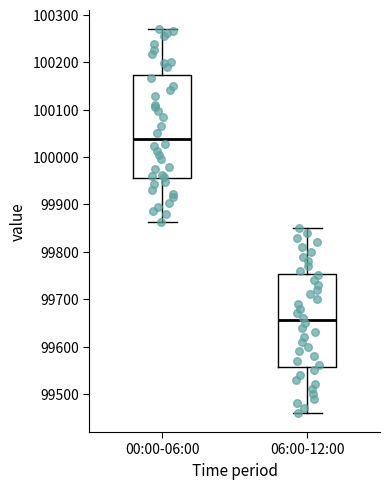

Where does the upper whisker of the box for 00:00-06:00 end on the y-axis? The values are not printed on the chart, so give them approximately, as read against the axis.

100270